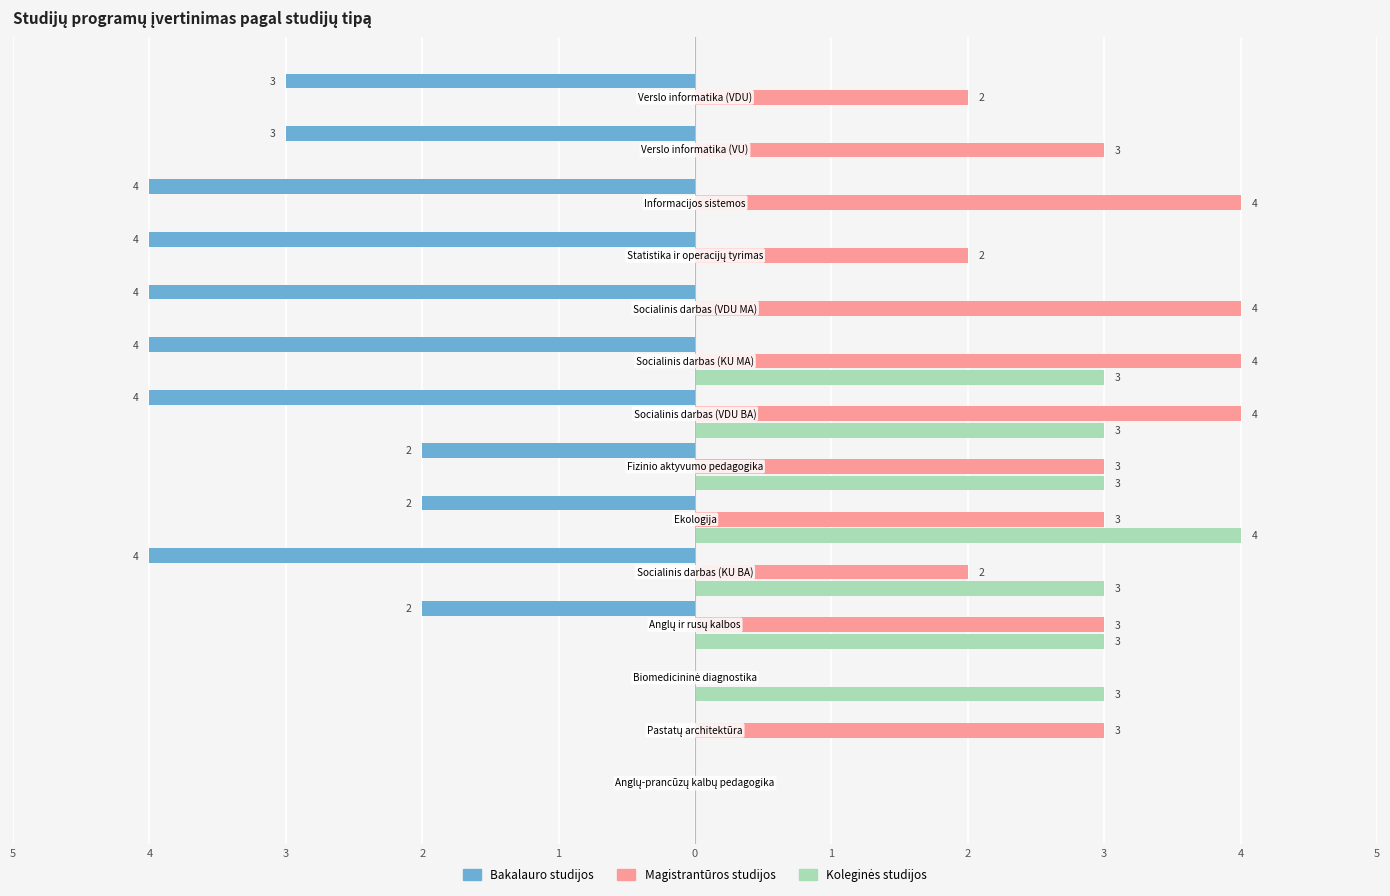

What is the difference between the maximum and second lowest values in the Magistrantūros studijos series?

4